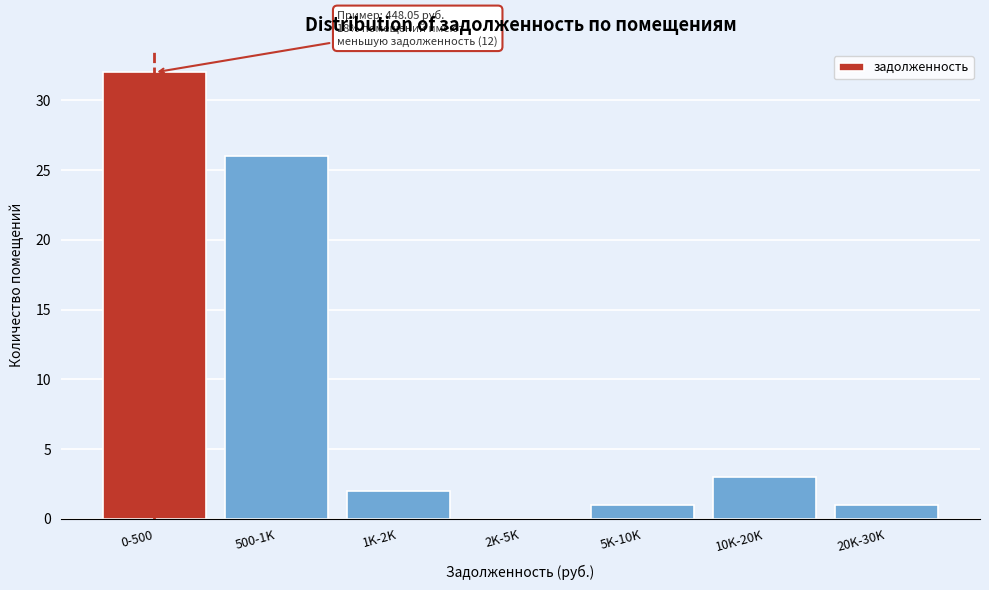

Reading right to left, what are all the values shown in this chart?

20K-30K=1	10K-20K=3	5K-10K=1	2K-5K=0	1K-2K=2	500-1K=26	0-500=32